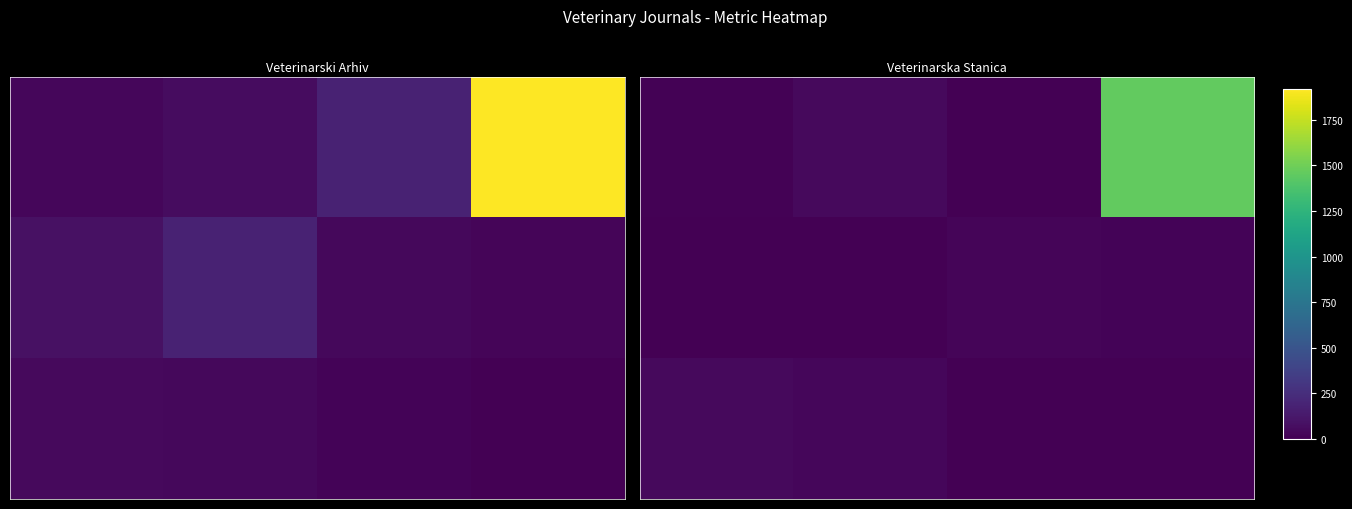

At how many categories does at least one series exceed 1307?

1